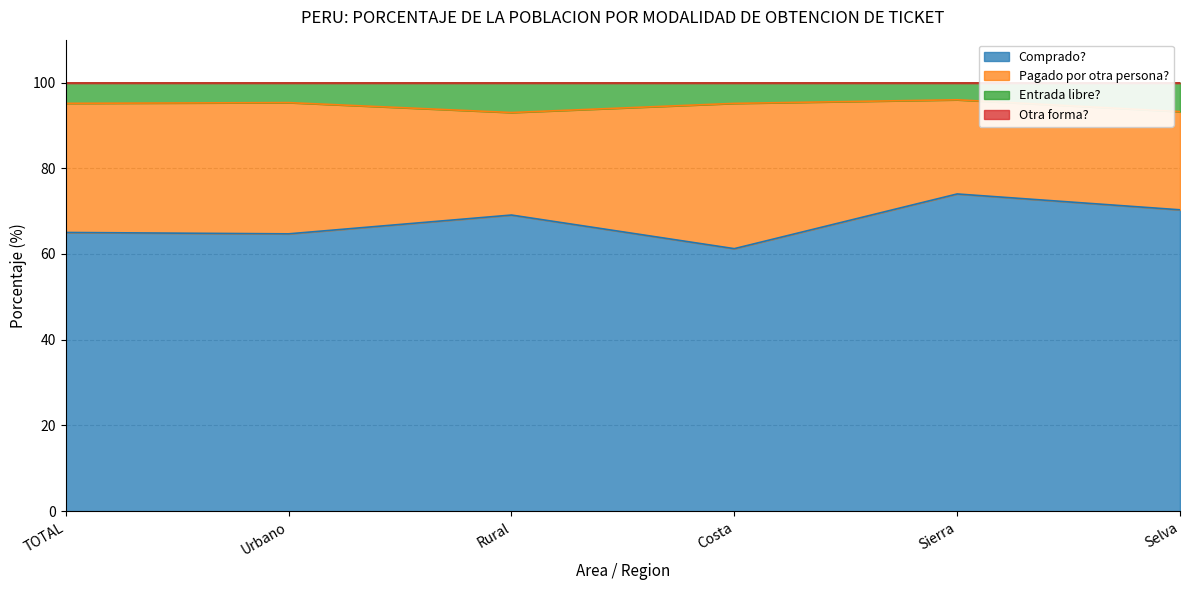

True or false: Entrada libre? and Comprado? intersect in this chart.

False